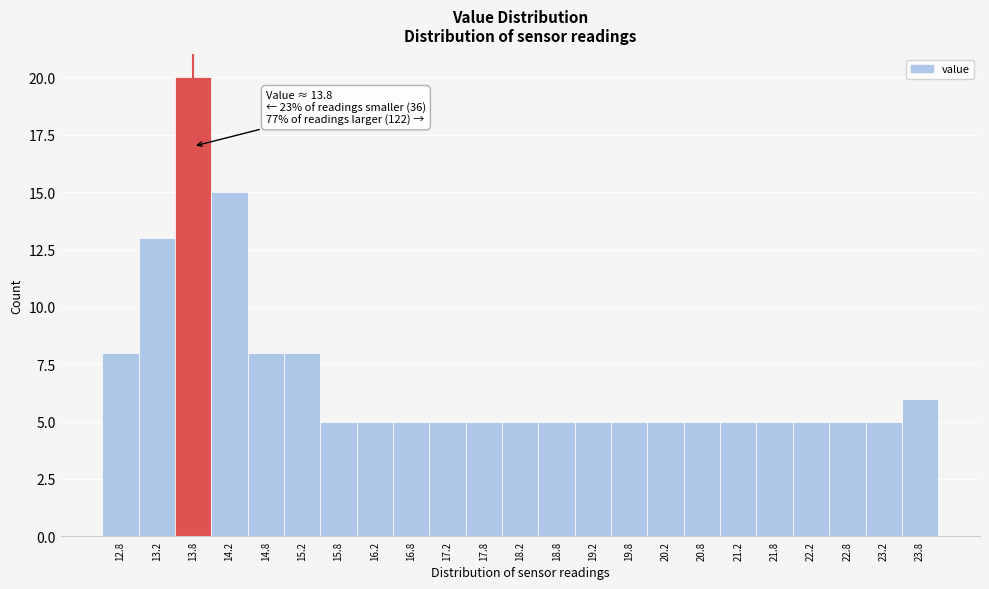

Which range on the x-axis has the tallest bar?

13.5 to 14.0